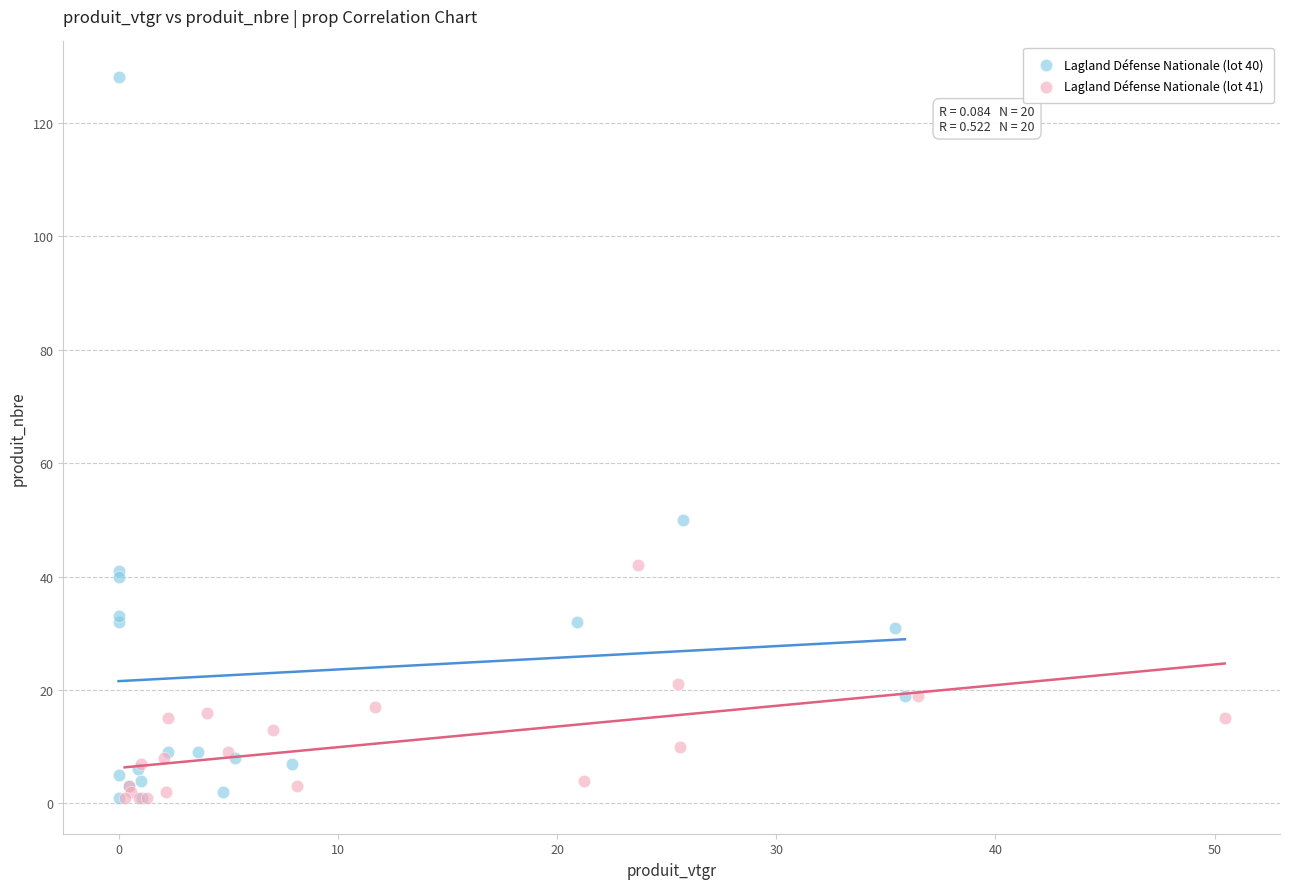

Which series has the largest Y range (max minus min)?

Lagland Défense Nationale (lot 40)